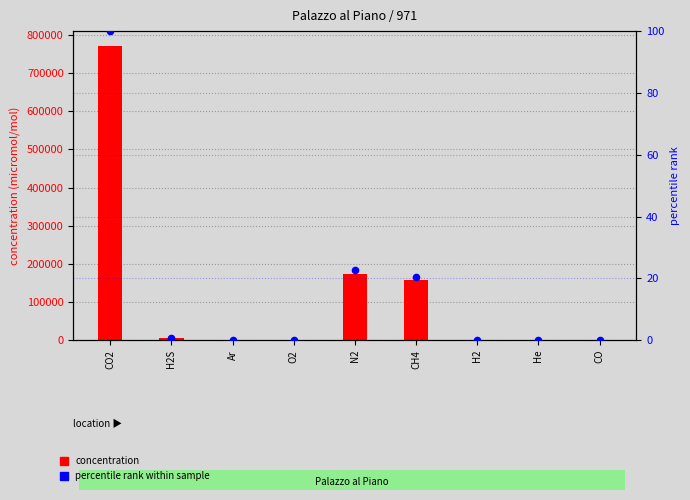

What is the change in value from H2S to O2?

-0.6